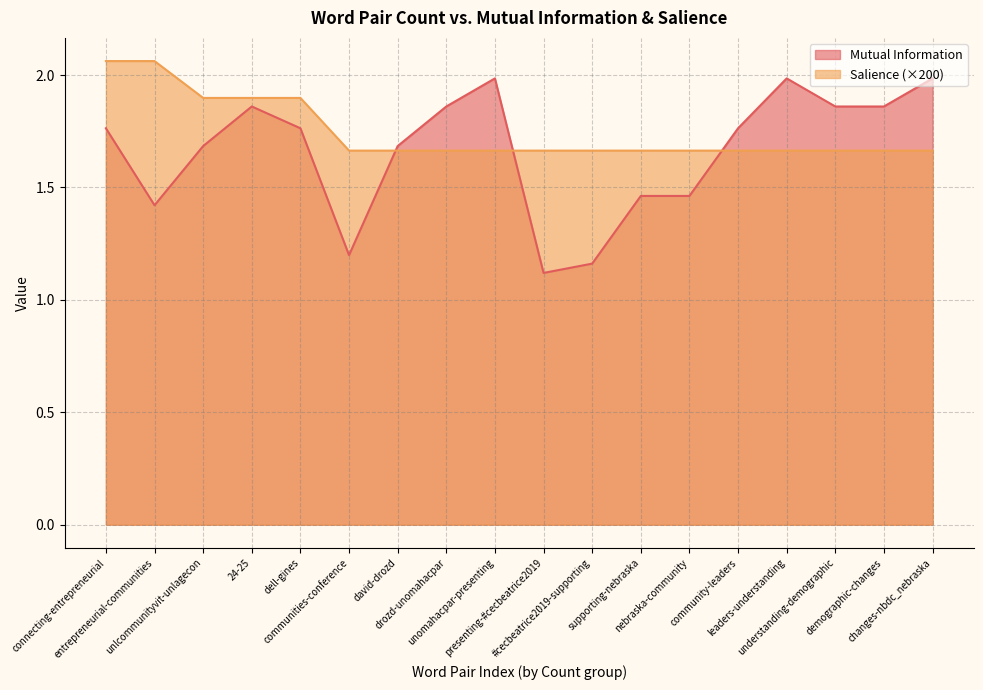

The value of Mutual Information at leaders-understanding is 2.0. True or false?

True